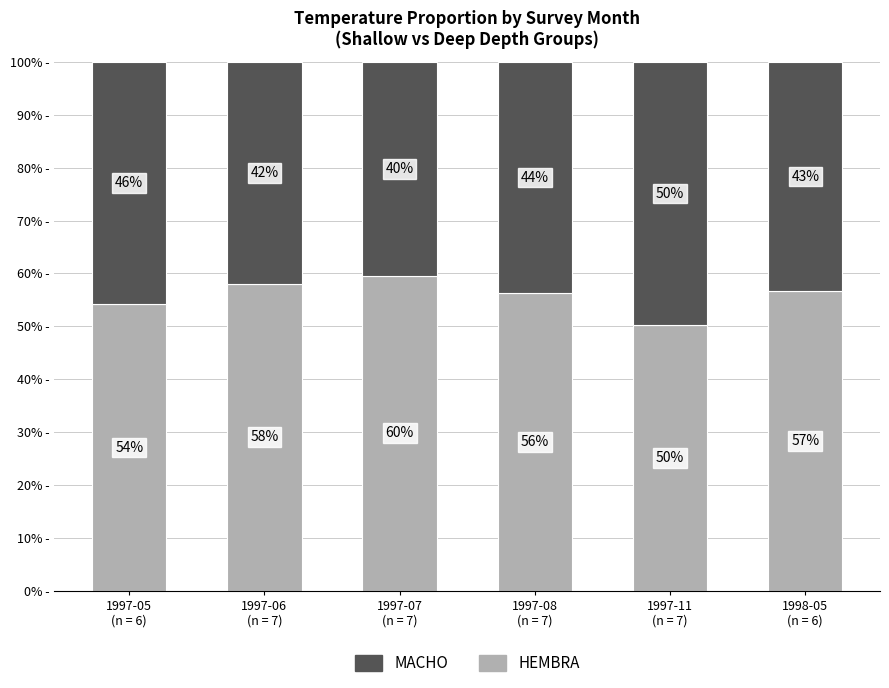

What is the maximum value for HEMBRA?

59.5